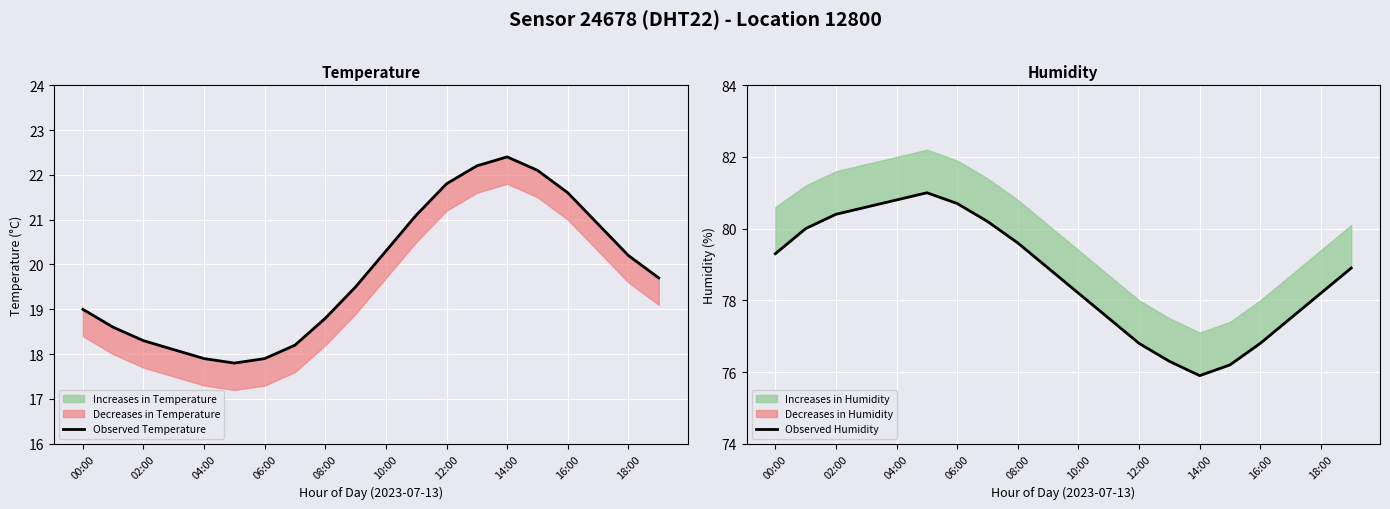

At how many categories does at least one series exceed 44?

20